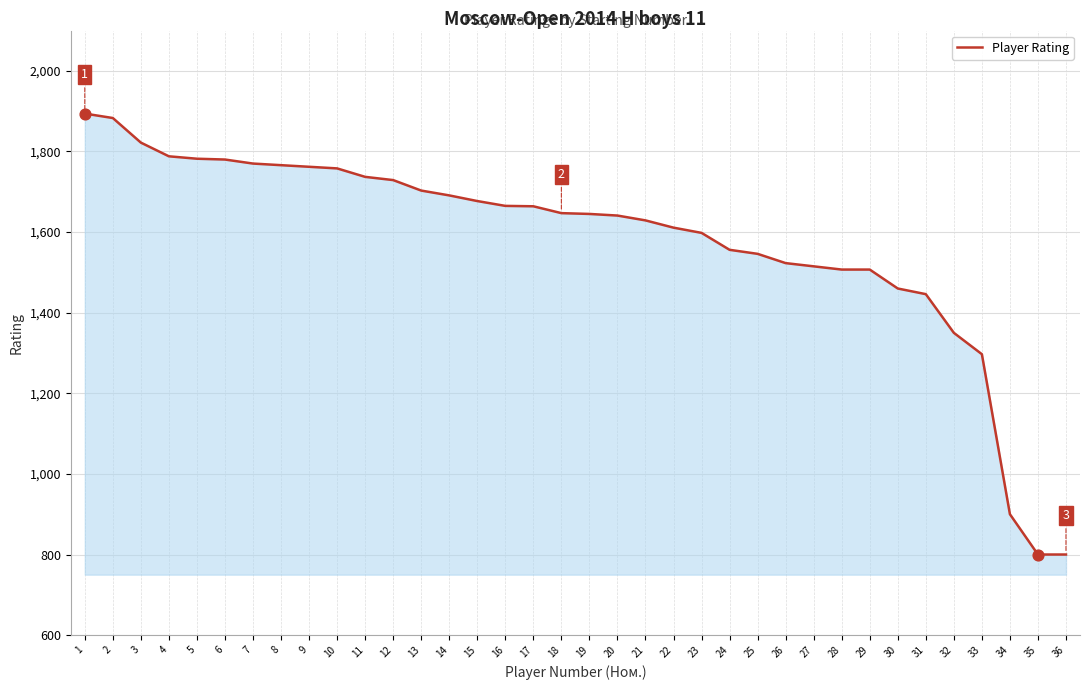

What is the change in value from 8 to 34?

-866